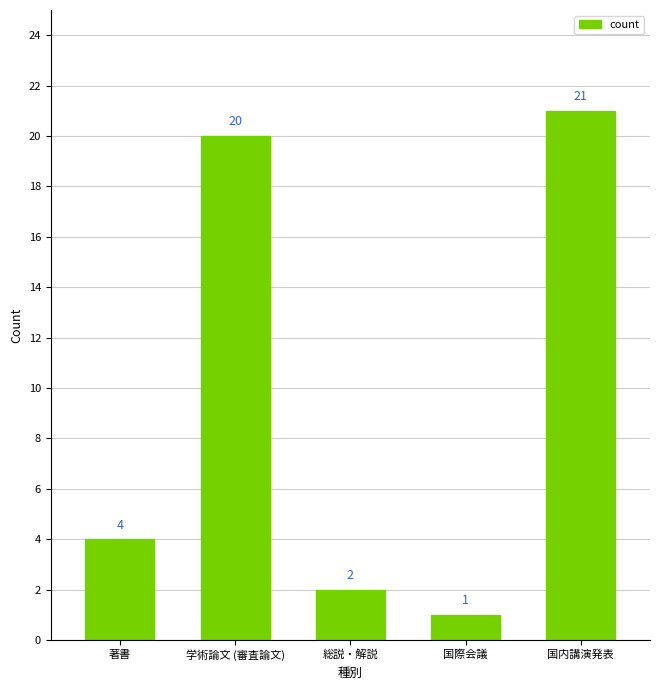

Where is the data nearest to the value 11?

著書